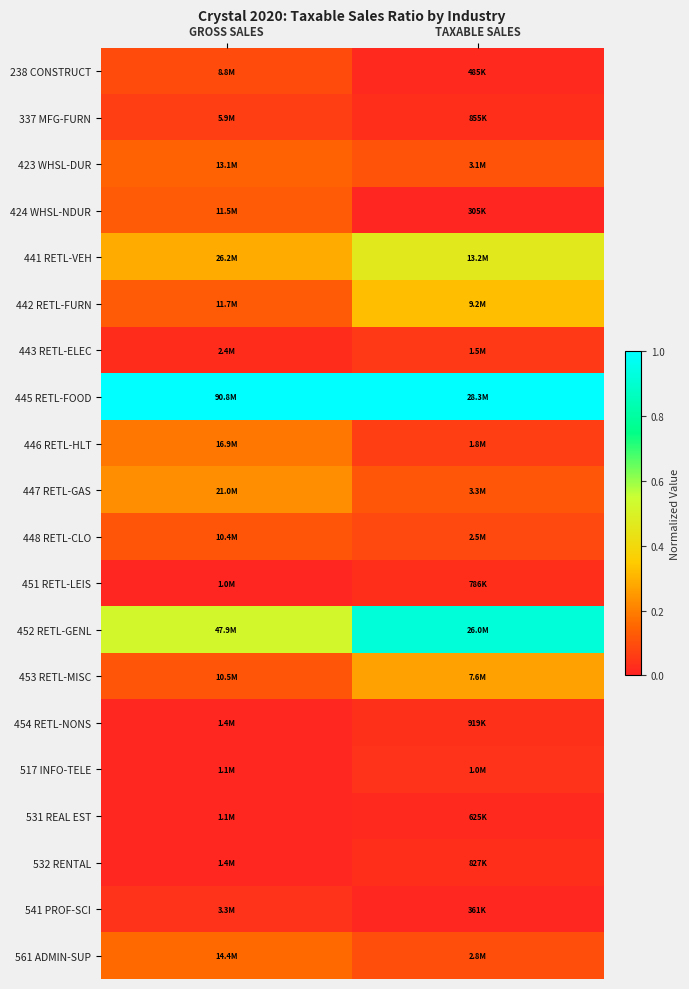

Rank the series at GROSS SALES from lowest to highest value.

451 RETL-LEIS, 531 REAL EST, 517 INFO-TELE, 454 RETL-NONS, 532 RENTAL, 443 RETL-ELEC, 541 PROF-SCI, 337 MFG-FURN, 238 CONSTRUCT, 448 RETL-CLO, 453 RETL-MISC, 424 WHSL-NDUR, 442 RETL-FURN, 423 WHSL-DUR, 561 ADMIN-SUP, 446 RETL-HLT, 447 RETL-GAS, 441 RETL-VEH, 452 RETL-GENL, 445 RETL-FOOD